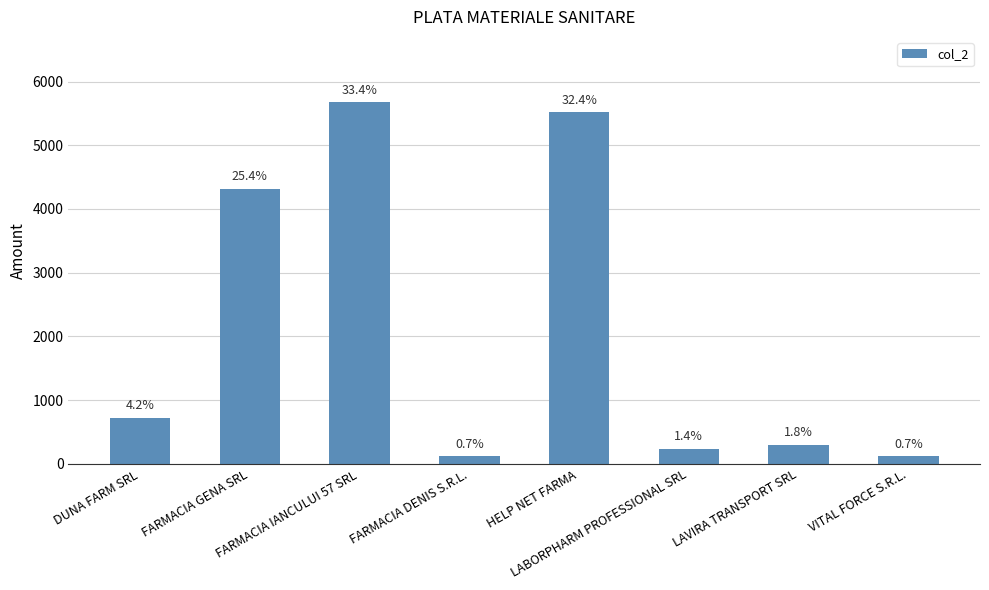

List the labels in order of value, largest first.

FARMACIA IANCULUI 57 SRL, HELP NET FARMA, FARMACIA GENA SRL, DUNA FARM SRL, LAVIRA TRANSPORT SRL, LABORPHARM PROFESSIONAL SRL, FARMACIA DENIS S.R.L., VITAL FORCE S.R.L.